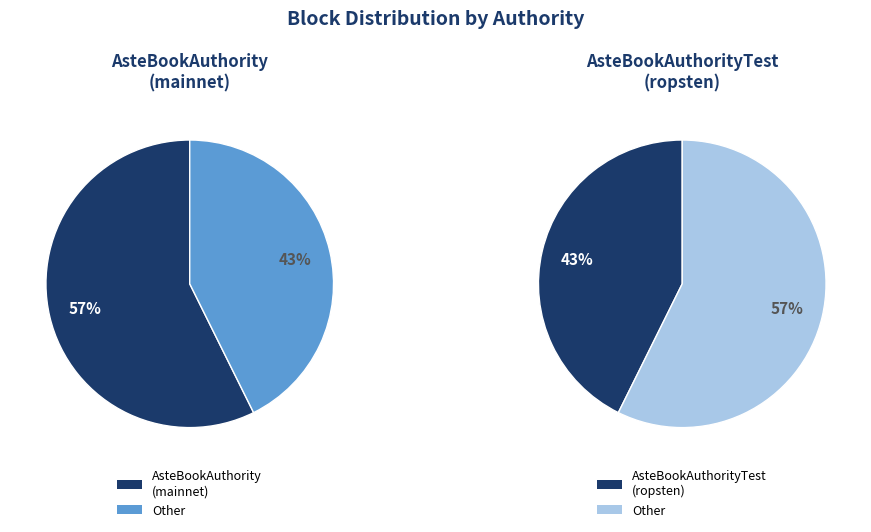

Count the number of slices in the pie.

2